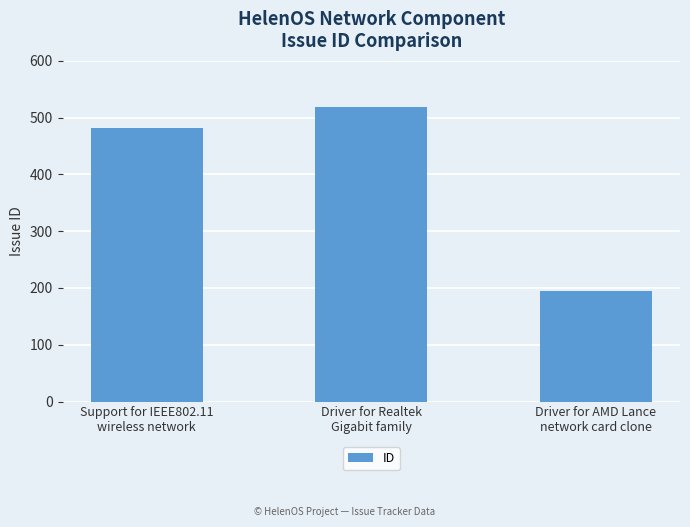

How many values are between 194 and 519?

3